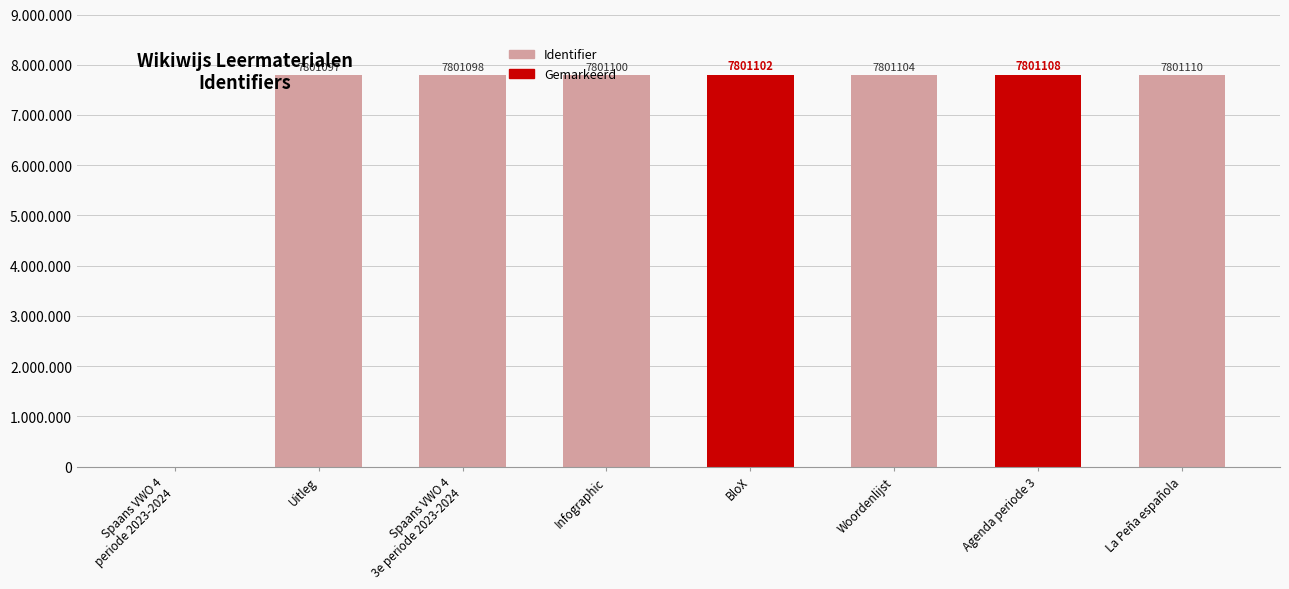

List the labels in order of value, largest first.

La Peña española, Agenda periode 3, Woordenlijst, BloX, Infographic, Spaans VWO 4
3e periode 2023-2024, Uitleg, Spaans VWO 4
periode 2023-2024